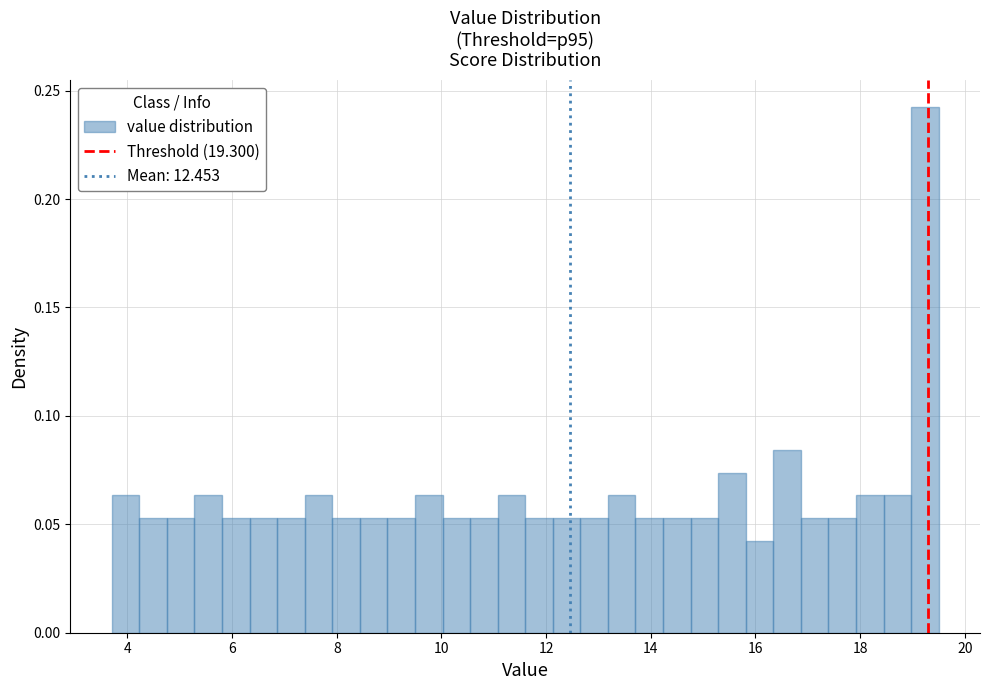

Read against the x-axis, roughly where is the centre of the tallest bar?

19.2